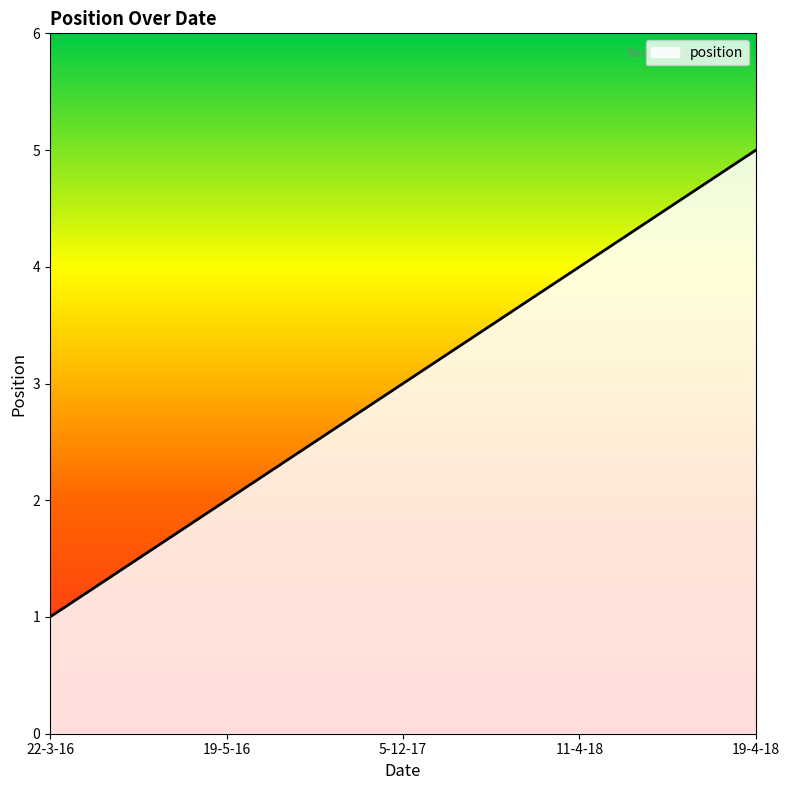

Between 11-4-18 and 5-12-17, which is larger?

11-4-18